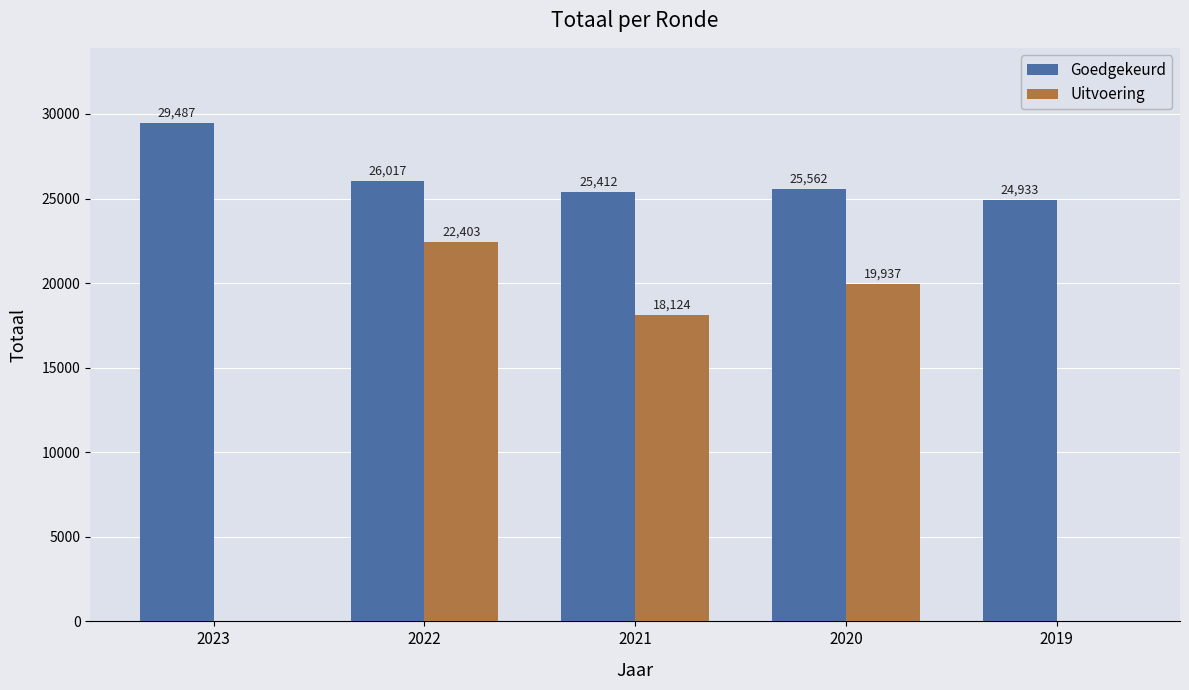

What is the sum of the Goedgekeurd values at 2019 and 2023?

54420